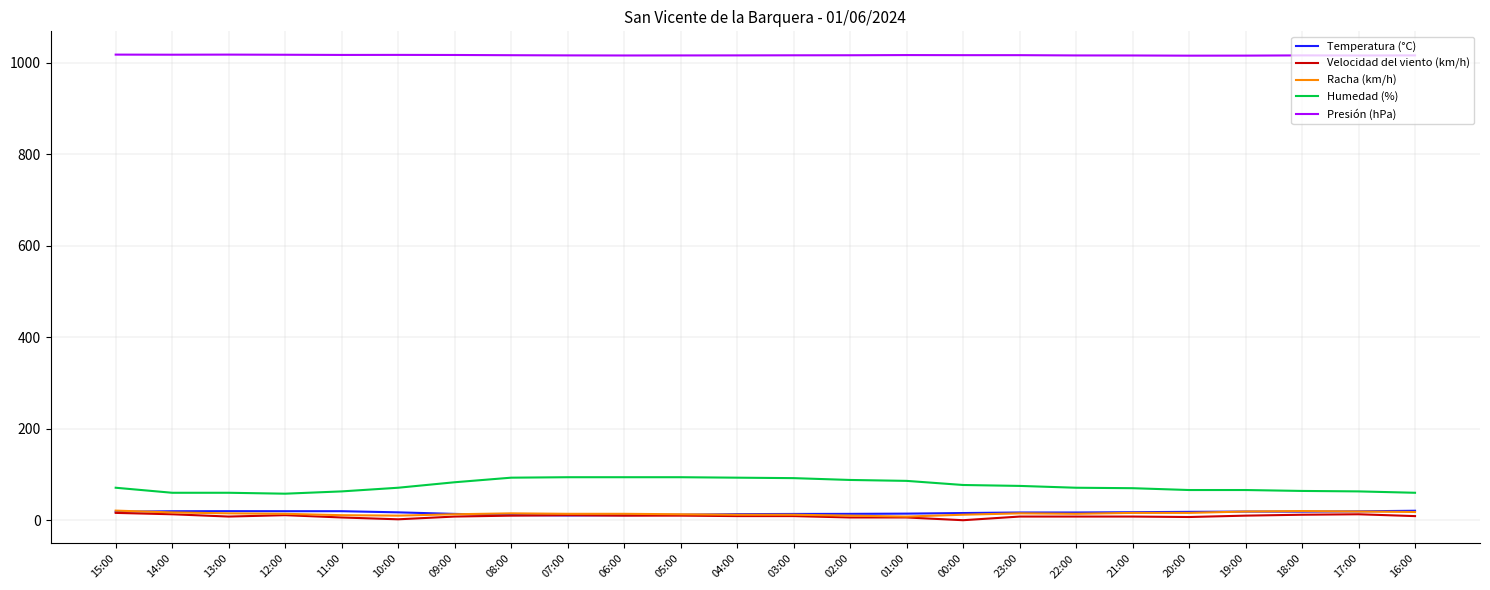

Does the chart have visible grid lines?

Yes